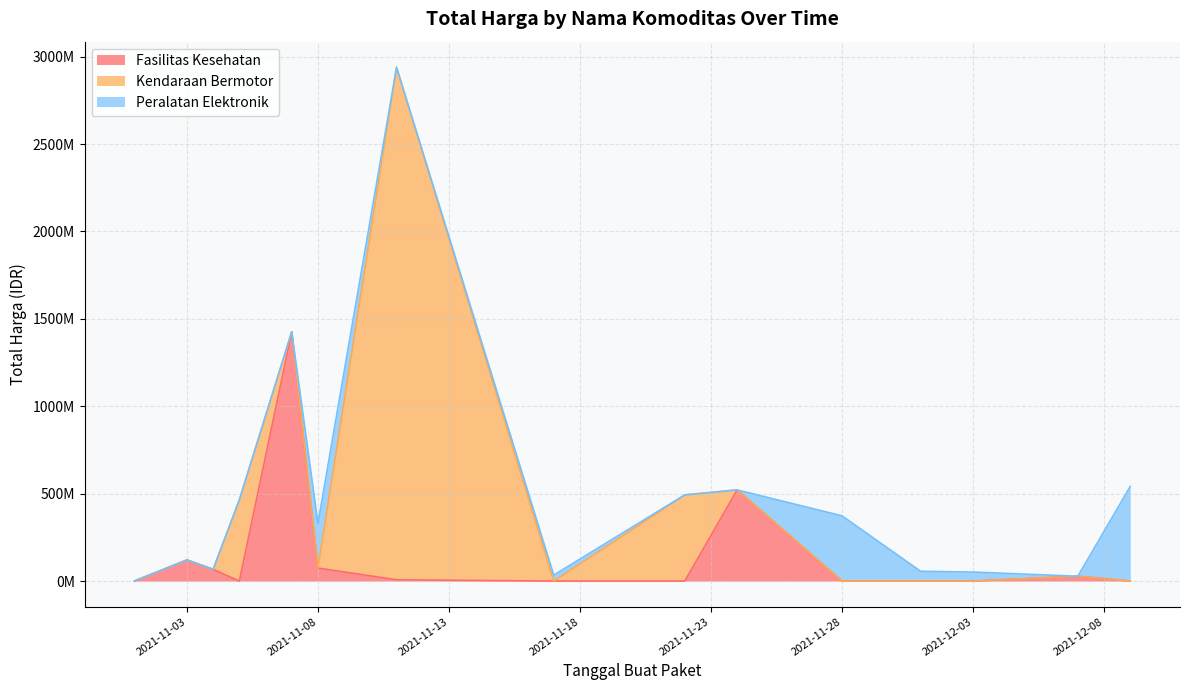

Which series has the largest range (max minus min)?

Kendaraan Bermotor